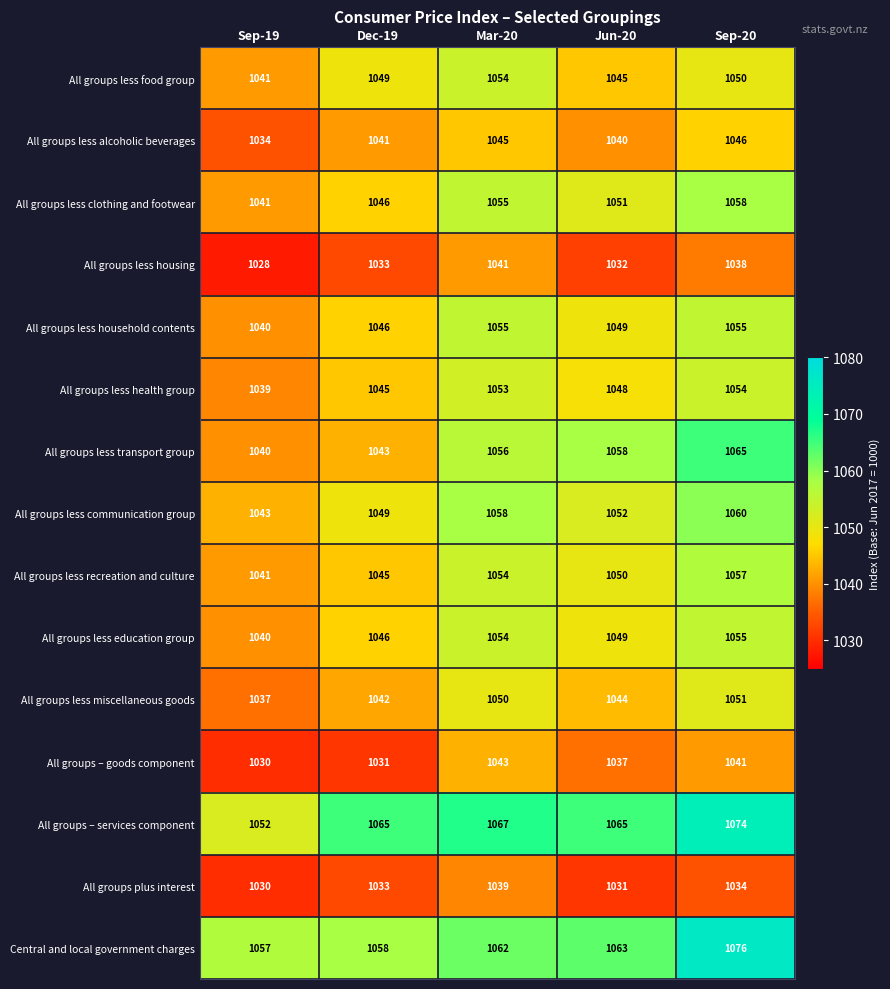

Is it true that All groups less housing equals 1374 at Jun-20?

False